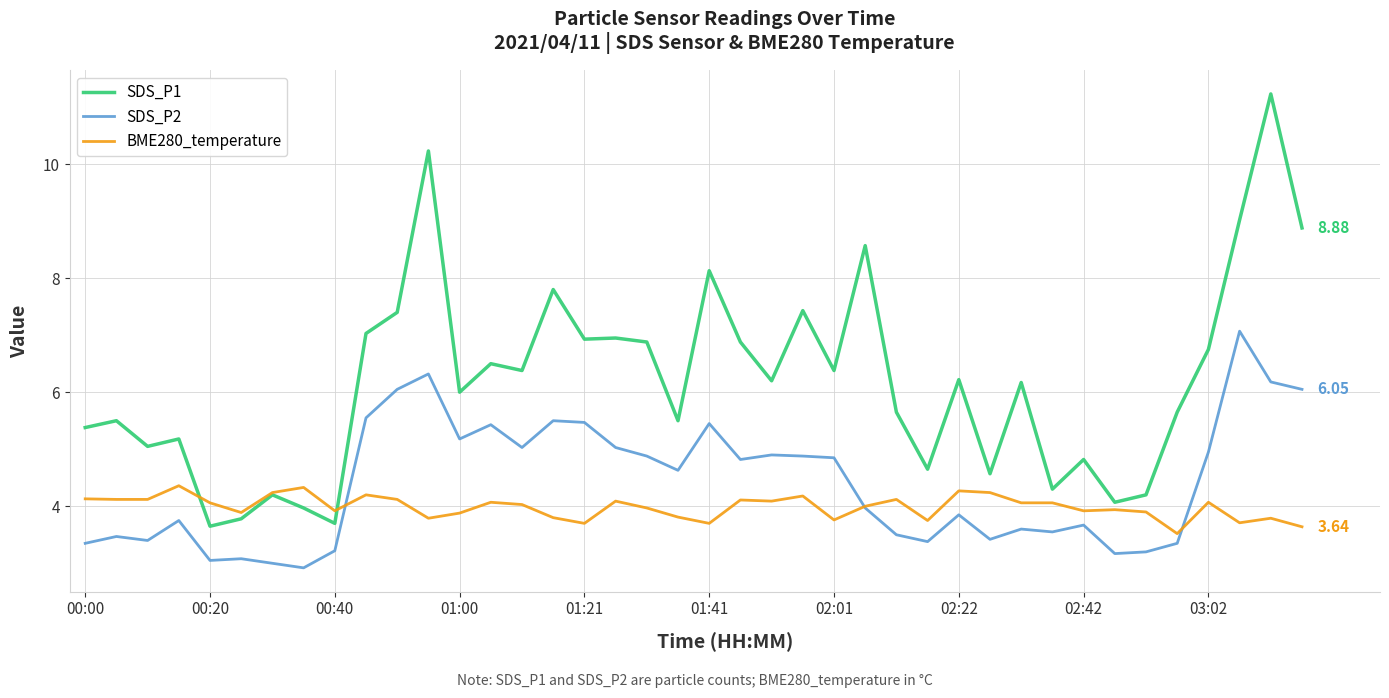

Which series has the widest spread of values?

SDS_P1